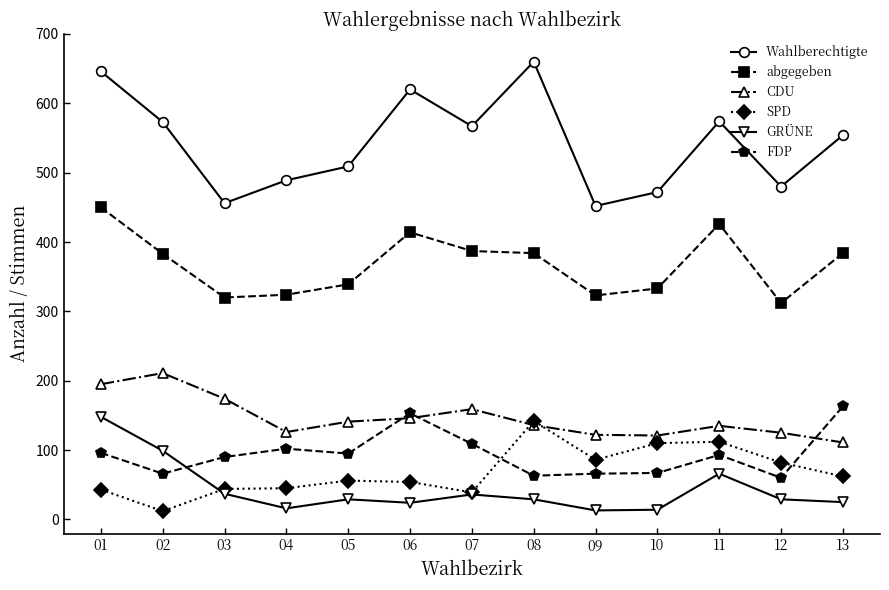

Is this an area chart (filled region under the line)?

No